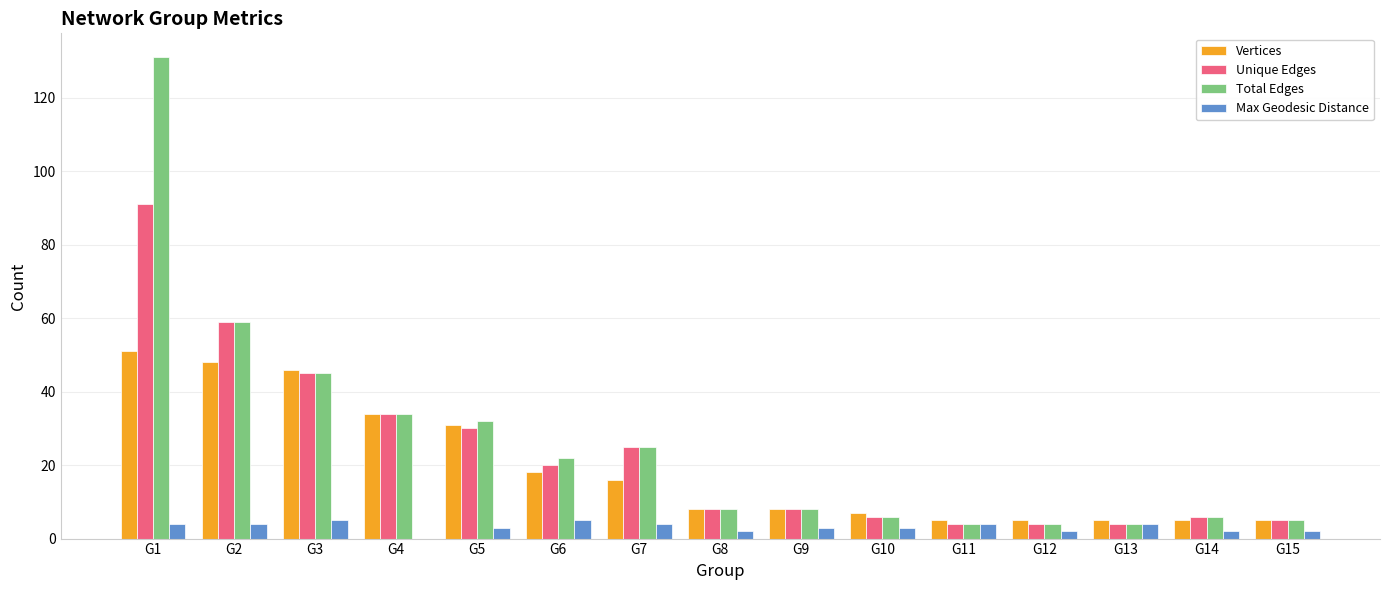

Is the value of Max Geodesic Distance at G10 greater than the value of Vertices at G9?

No